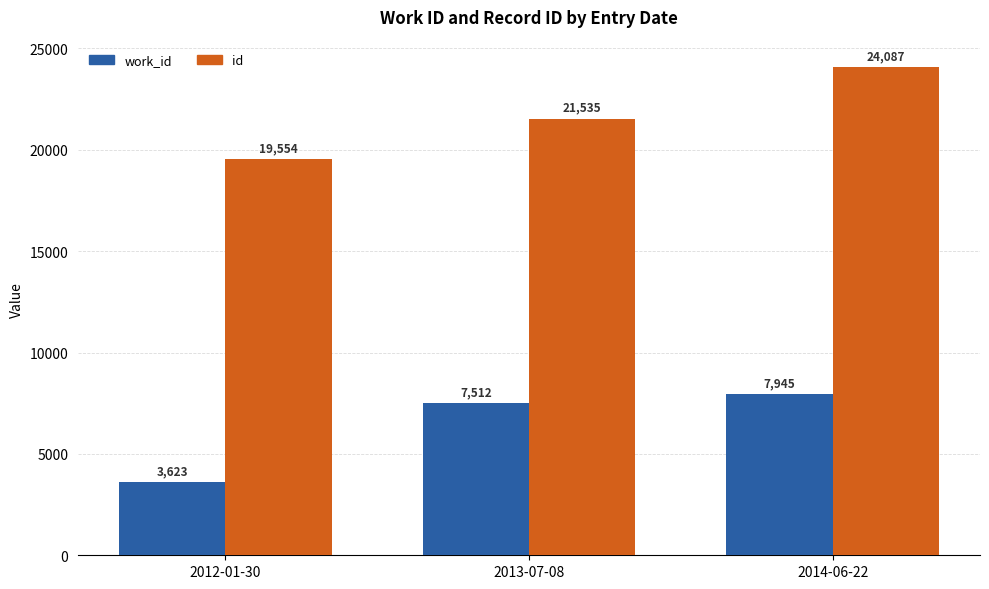

How many values in the work_id series are below 7512?

1